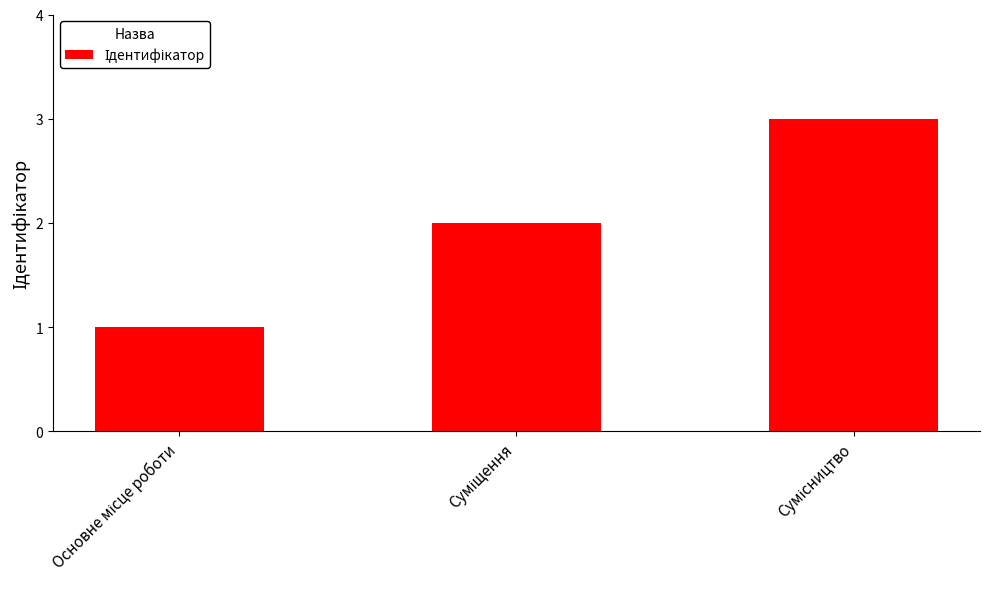

What is the sum of all values?

6